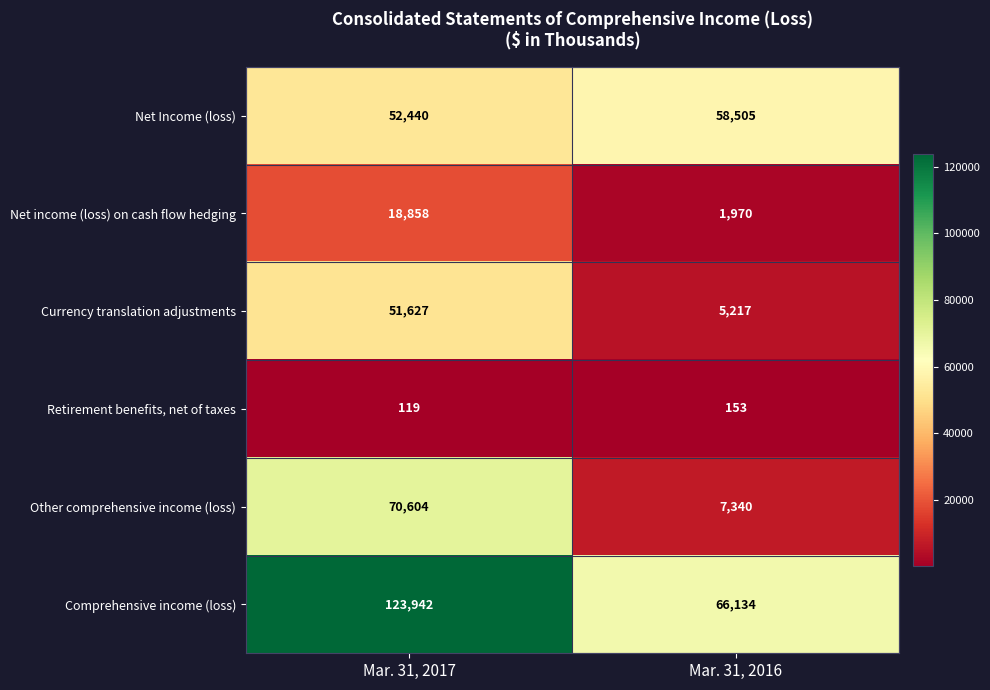

How many series are shown in this chart?

6